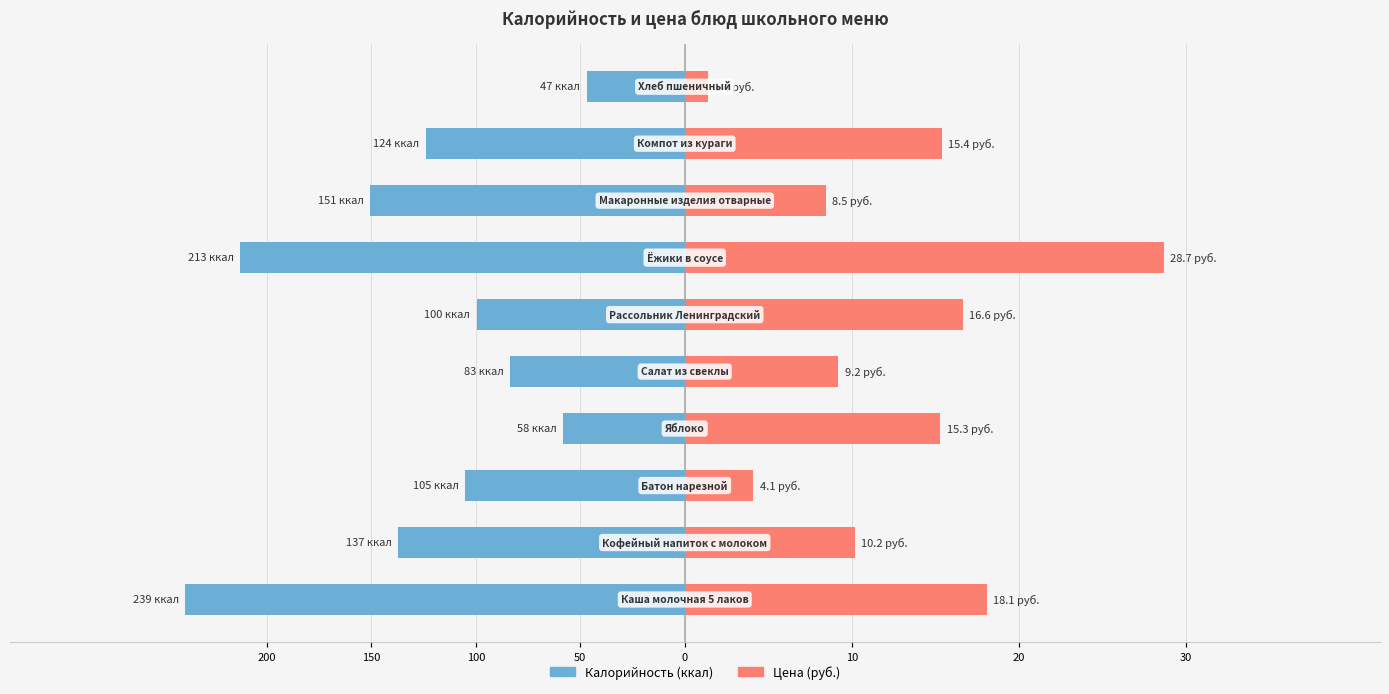

Rank the series at 150 from lowest to highest value.

Калорийность (ккал), Цена (руб.)